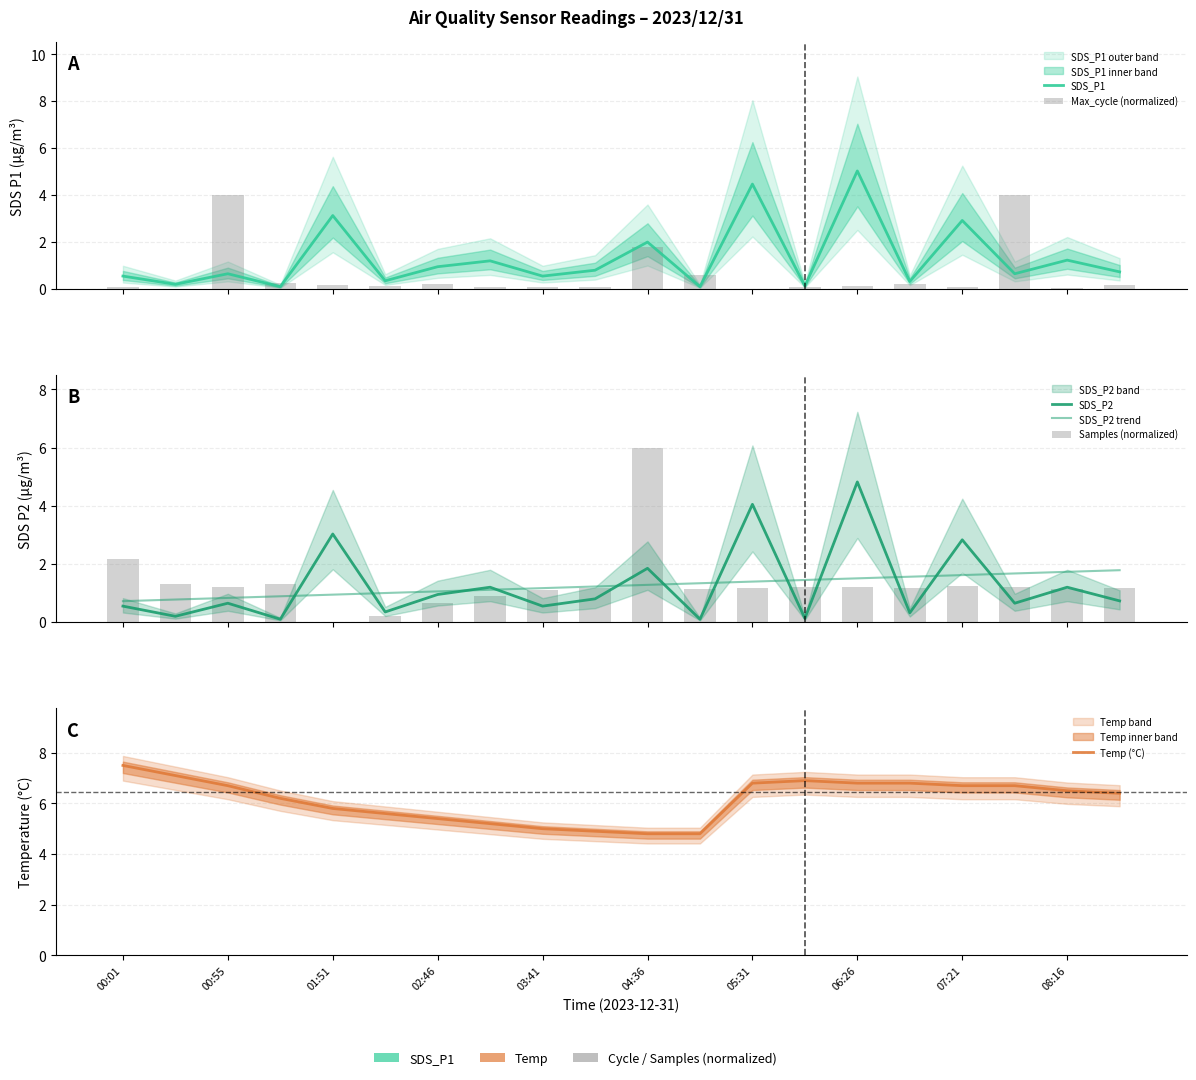

What is the minimum value for SDS_P2?

0.1